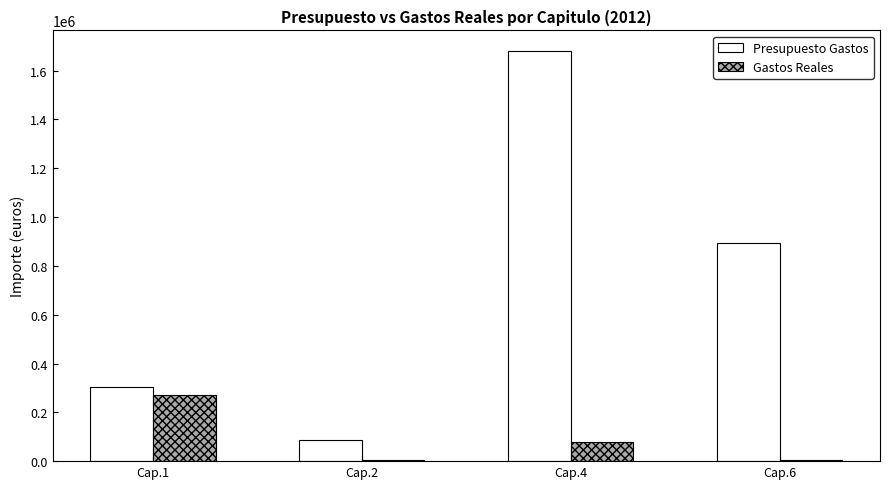

What is the sum of all Presupuesto Gastos values?

2967071.0